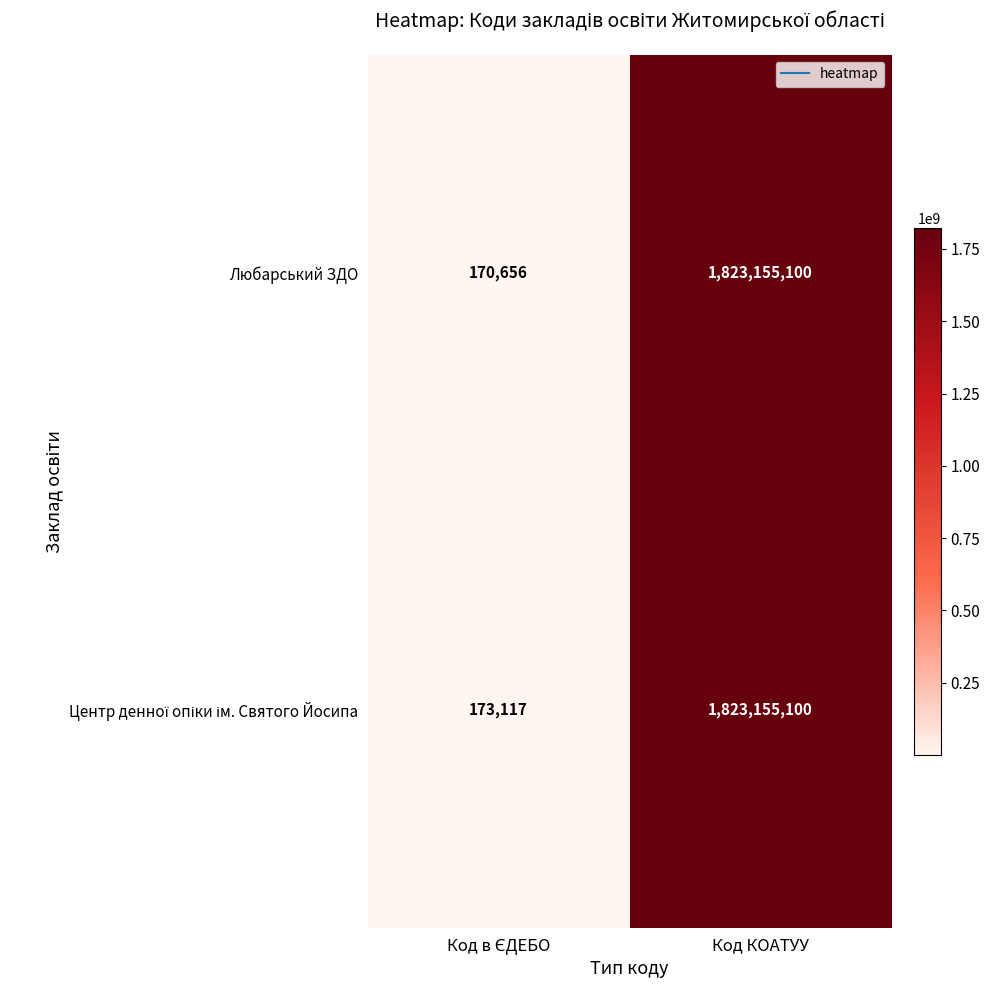

What value does the Любарський ЗДО series have at Код КОАТУУ?

1823155100